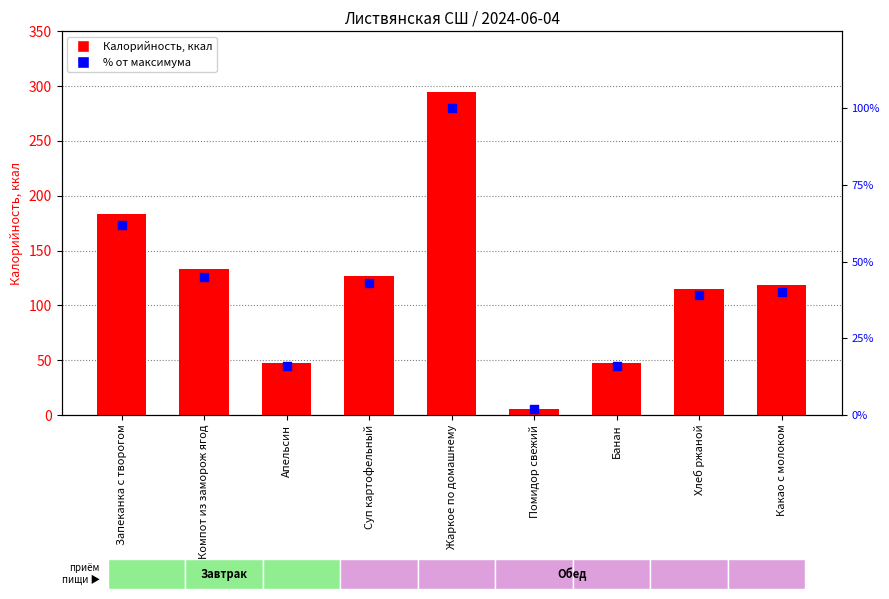

Which series has the largest total across all categories?

Калорийность